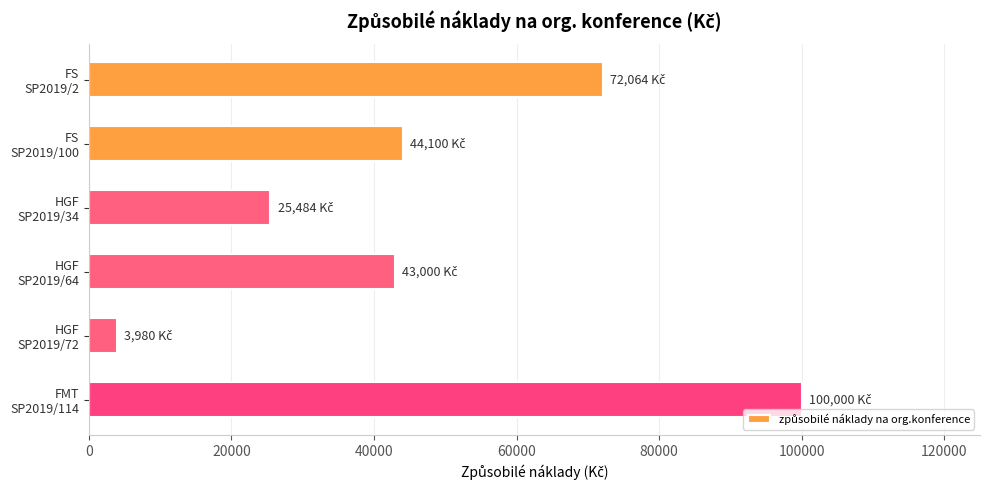

Count the values in the range 25484 to 72064.

4